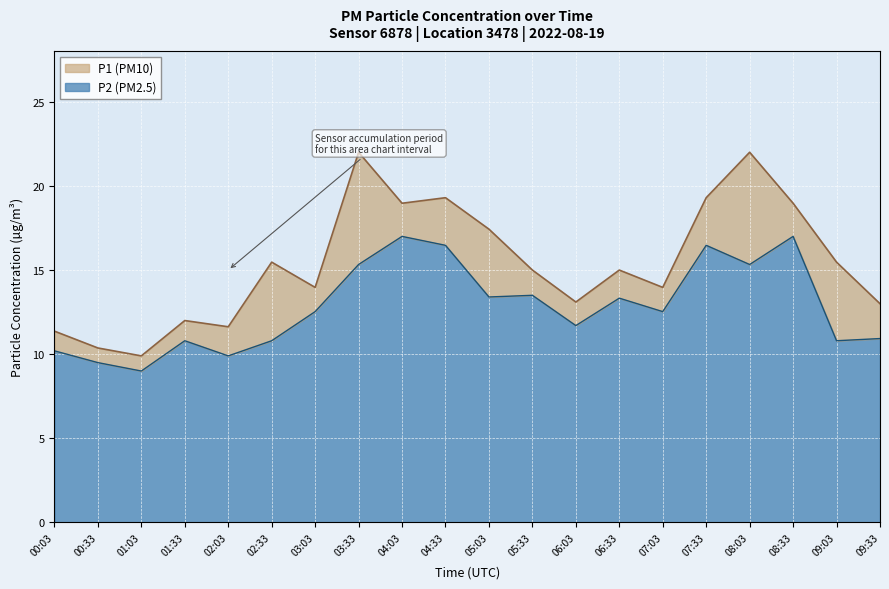

The value of P1 at 01:03 is 15.1. True or false?

False